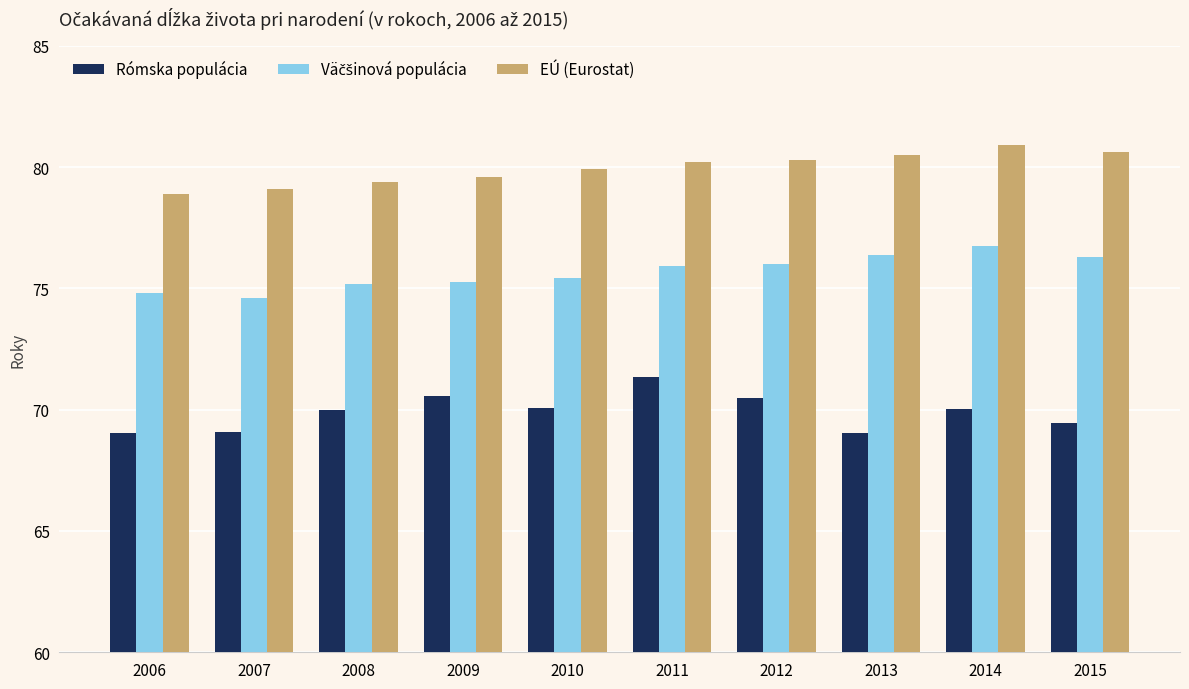

How many distinct data groups are displayed?

3